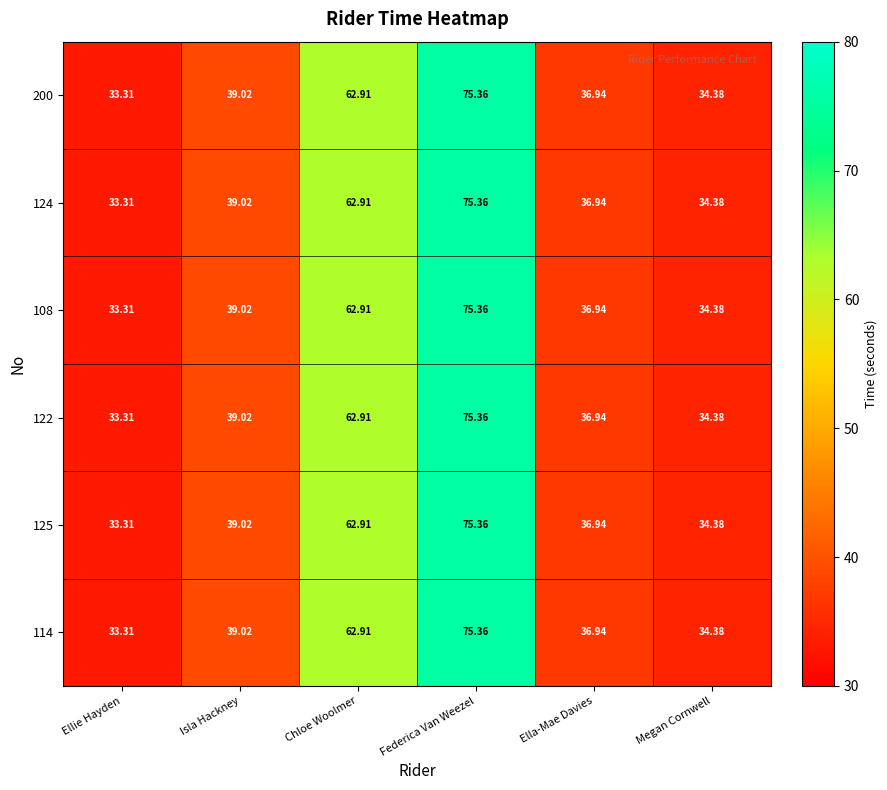

How many data points does each series have?

6